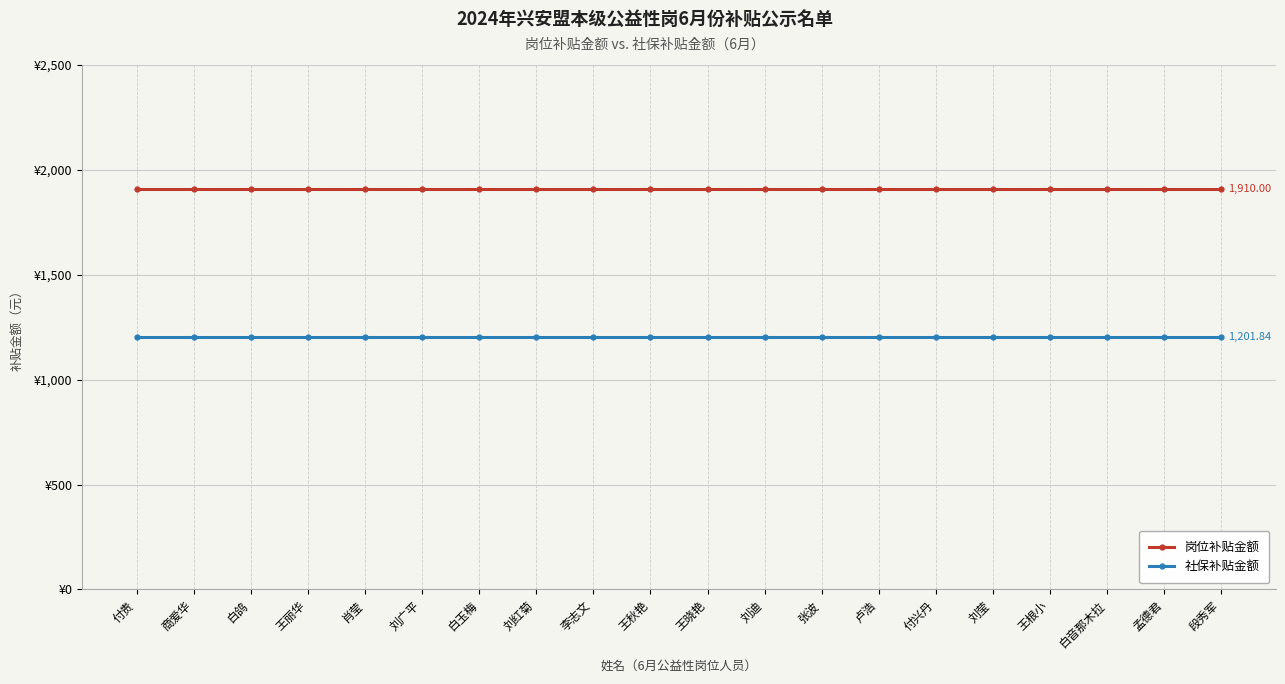

Is this an area chart (filled region under the line)?

No